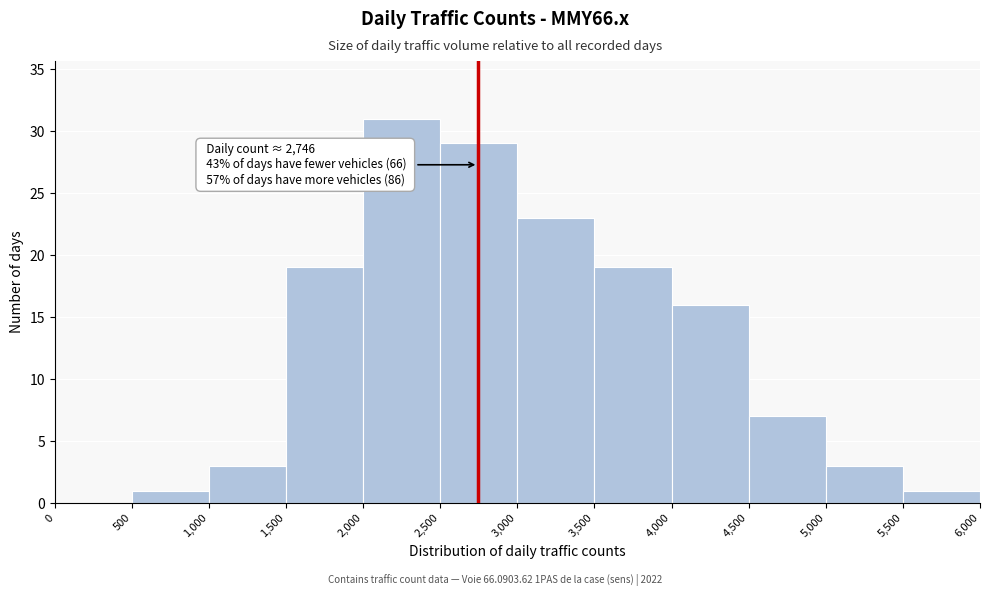

Over which range of the x-axis is the bar tallest?

2,000 to 2,500